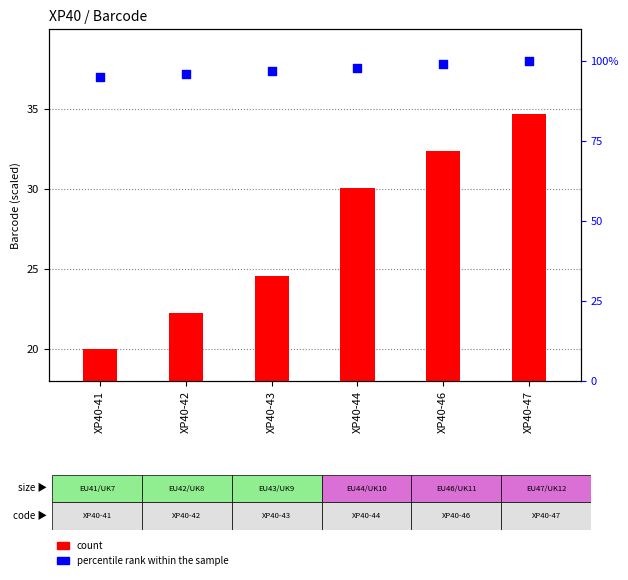

Which series has the largest total across all categories?

percentile rank within the sample